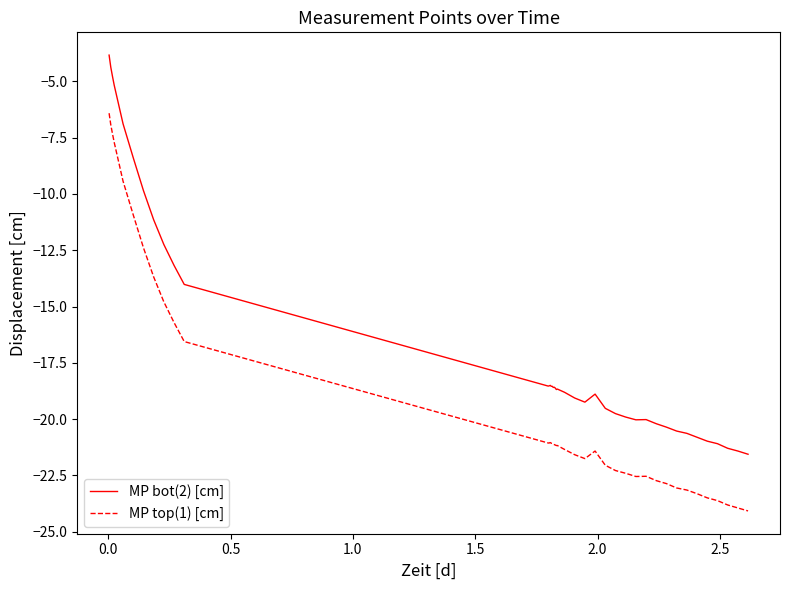

Is this an area chart (filled region under the line)?

No